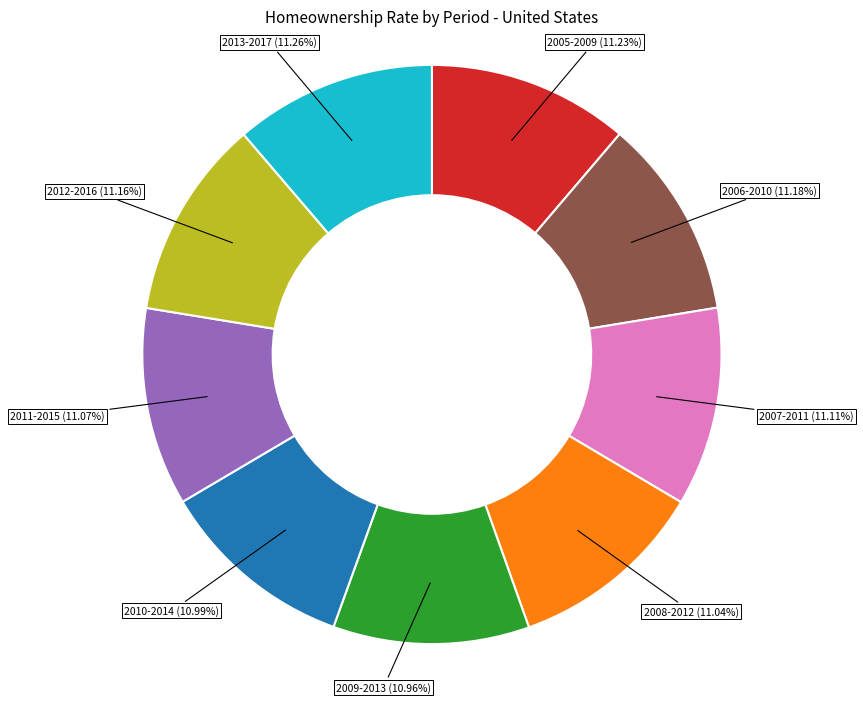

Combined, do 2008-2012 and 2013-2017 account for over 50%?

No